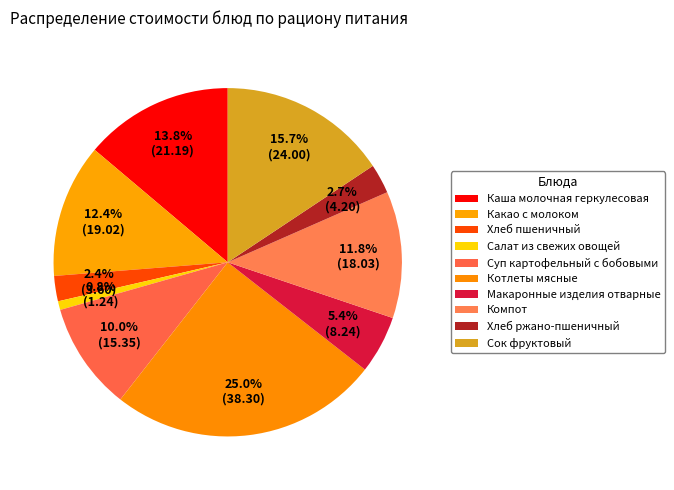

Count the number of slices in the pie.

10